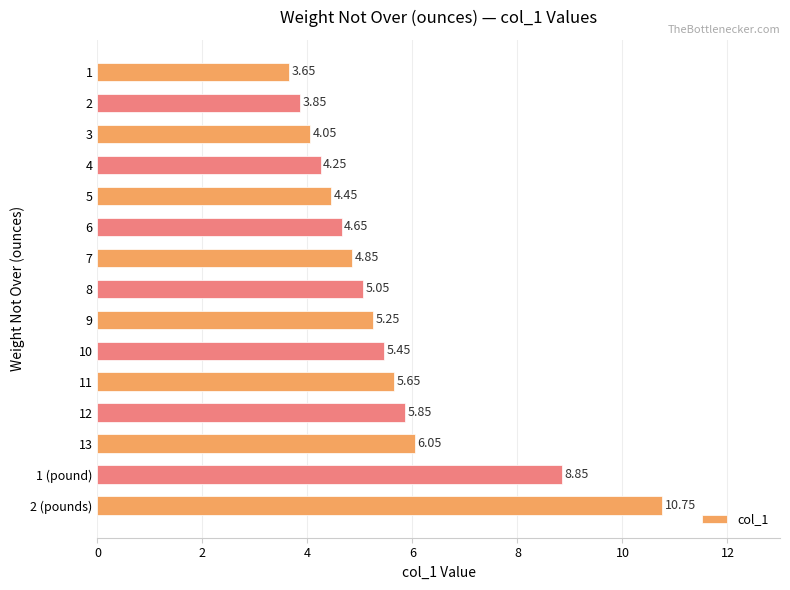

How many series are shown in this chart?

1